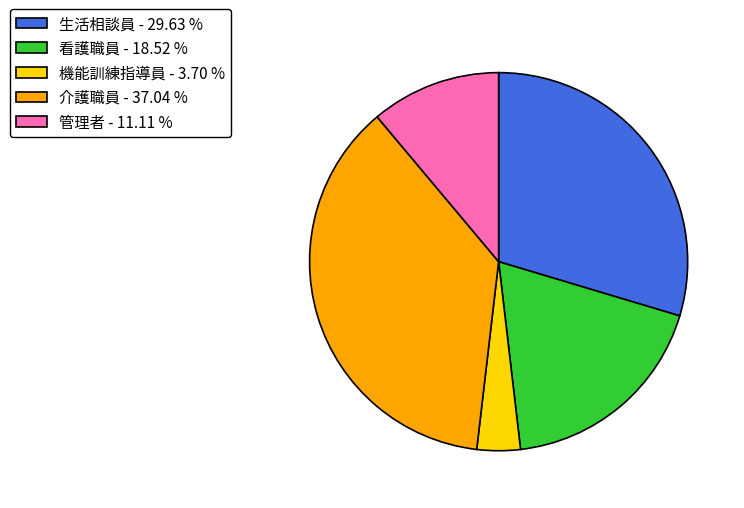

How many segments does this pie chart have?

5